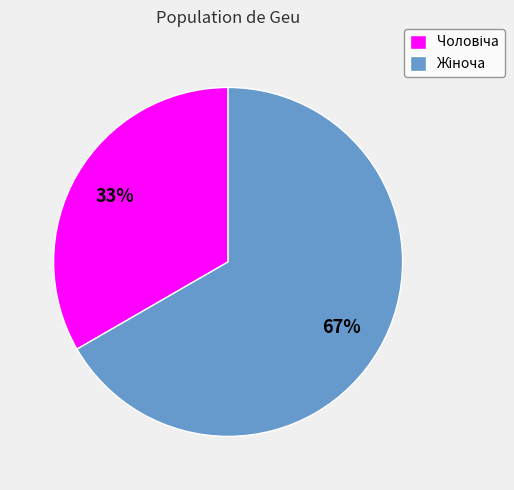

To the nearest percent, what is the average slice percentage?

50%